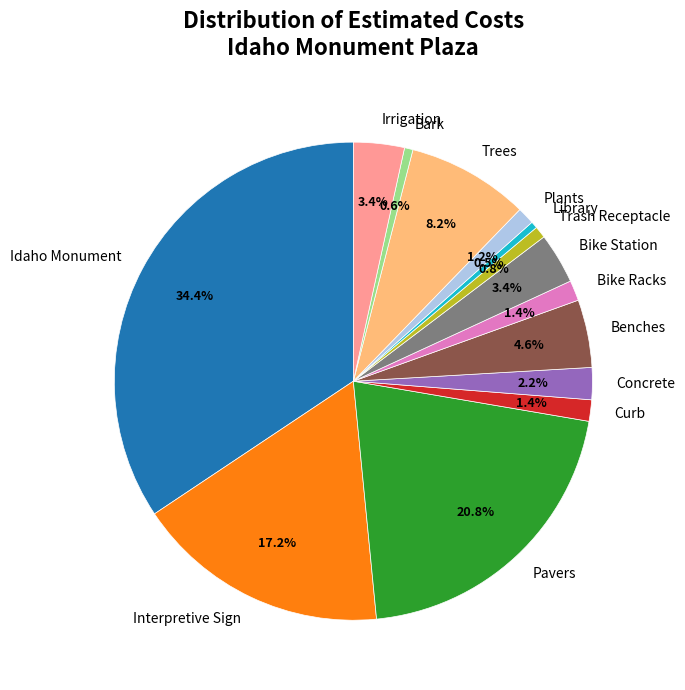

What percentage is the Bike Station slice, to the nearest percent?

3%